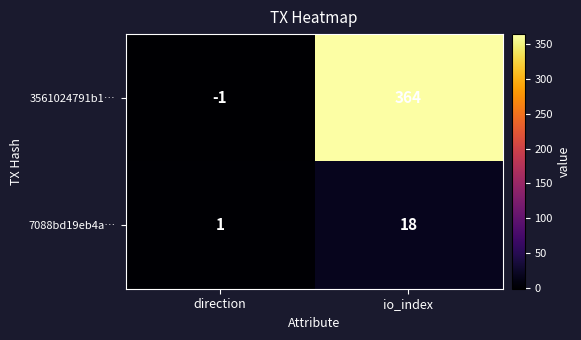

Reading right to left, extract all data points from this chart.

3561024791b1…: io_index=364	direction=-1
7088bd19eb4a…: io_index=18	direction=1